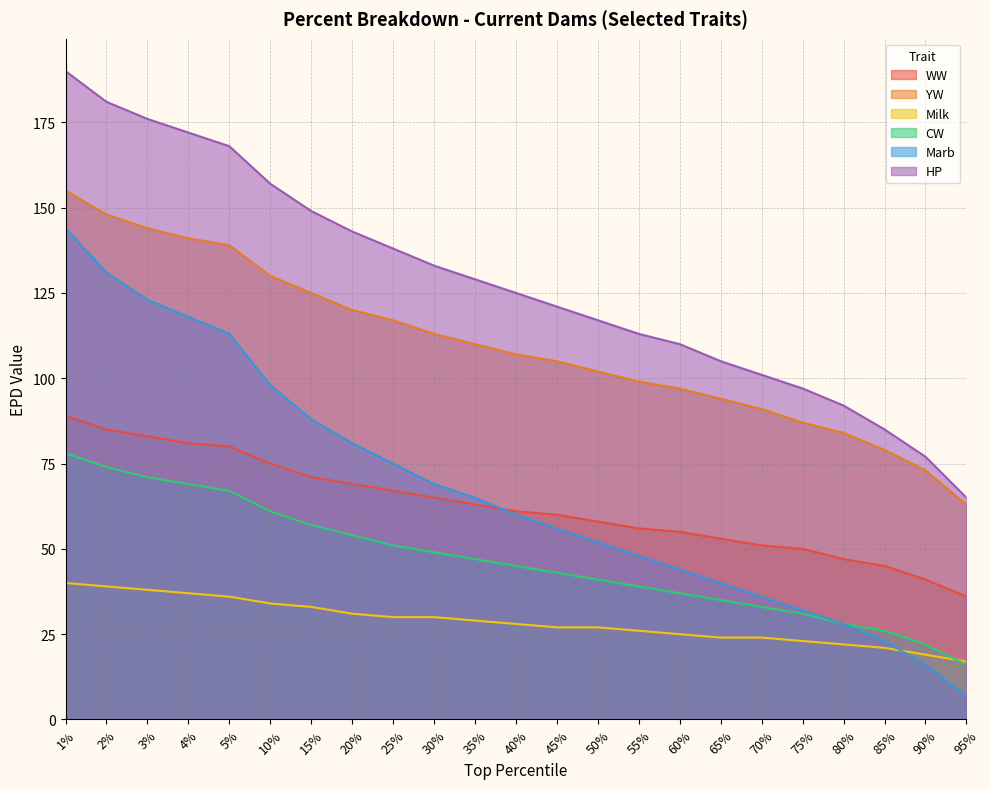

True or false: Milk has a value of 31 at 20%.

True